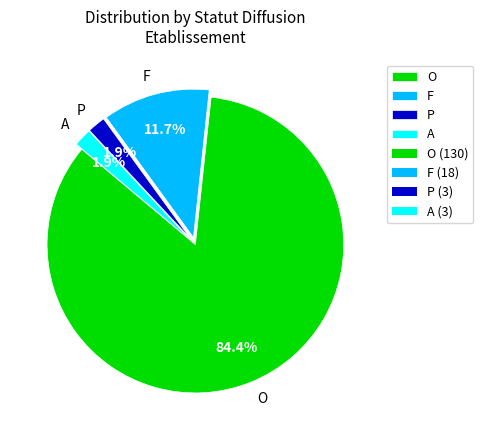

Between O and P, which is larger?

O